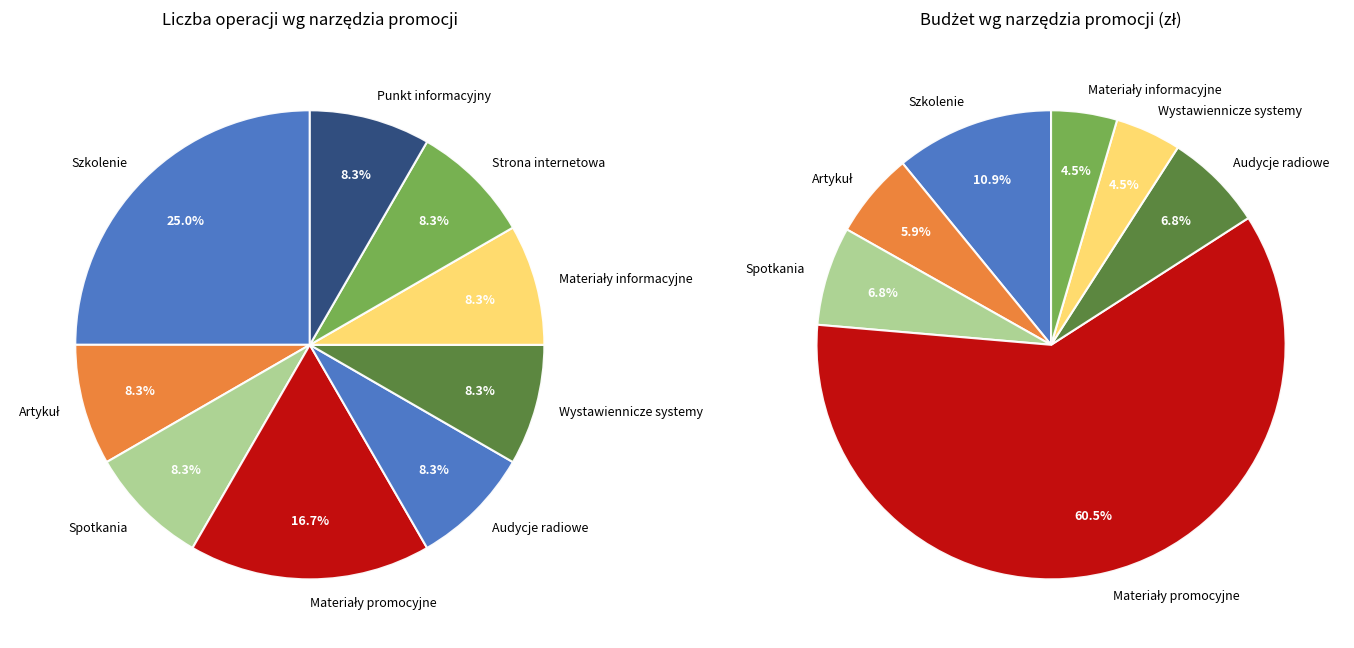

The Wystawiennicze systemy slice represents 8% of the pie. True or false?

True